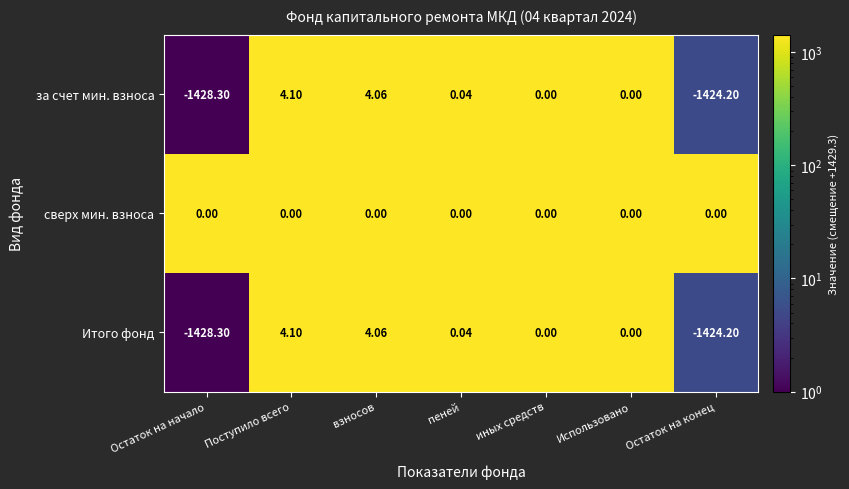

Where does the Итого фонд series first go above 0?

Поступило всего